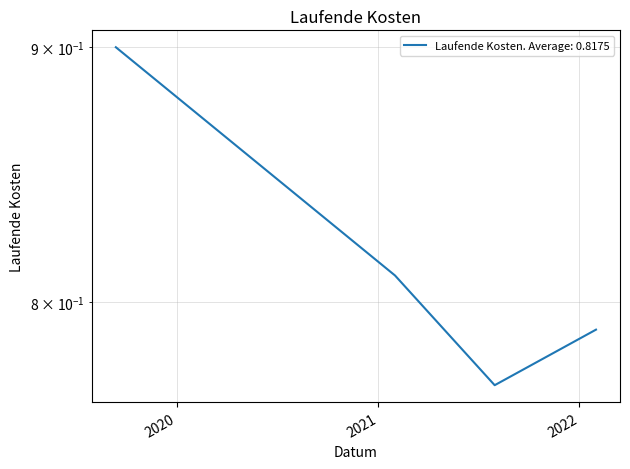

How many lines are shown in the chart?

1